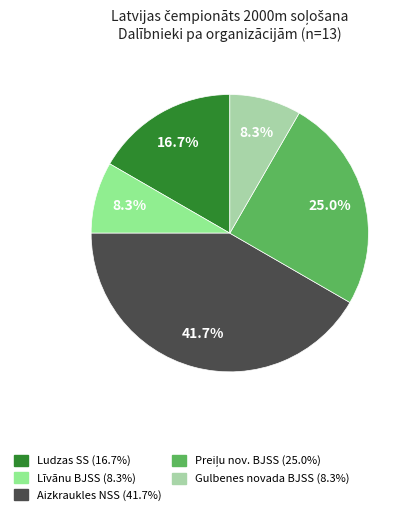

Combined, do Gulbenes novada BJSS and Ludzas SS account for over 50%?

No